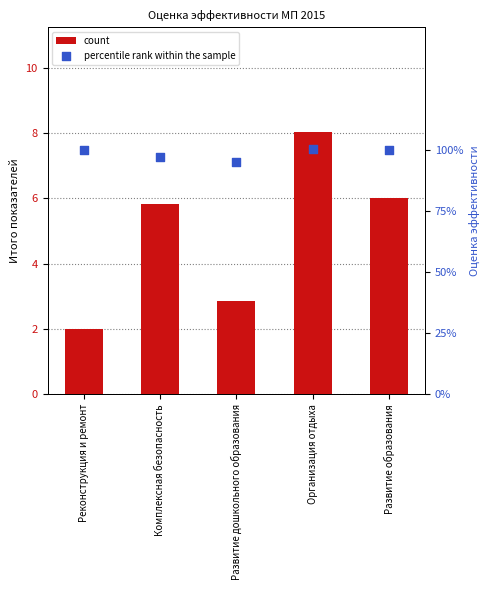

What are all the series names shown in the legend?

count, percentile rank within the sample